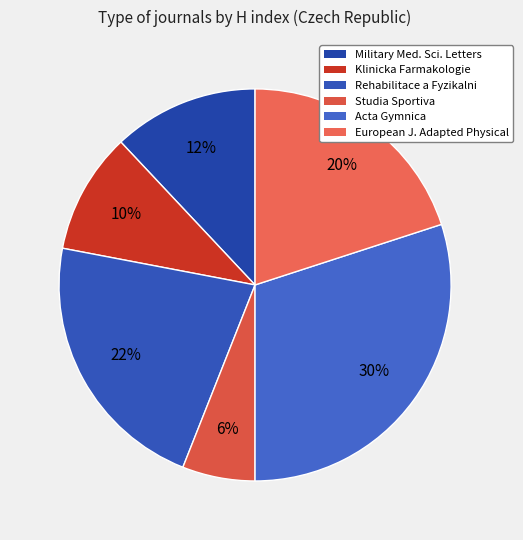

Is there any slice that represents more than half of the pie?

No